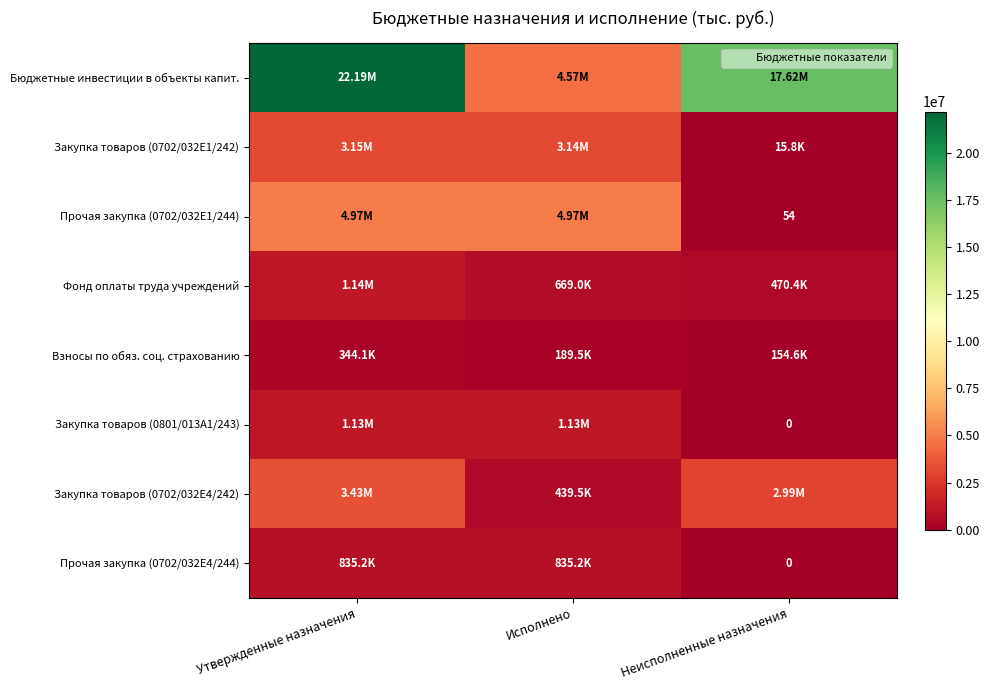

The value of Прочая закупка (0702/032E1/244) at Неисполненные назначения is 35.9. True or false?

False